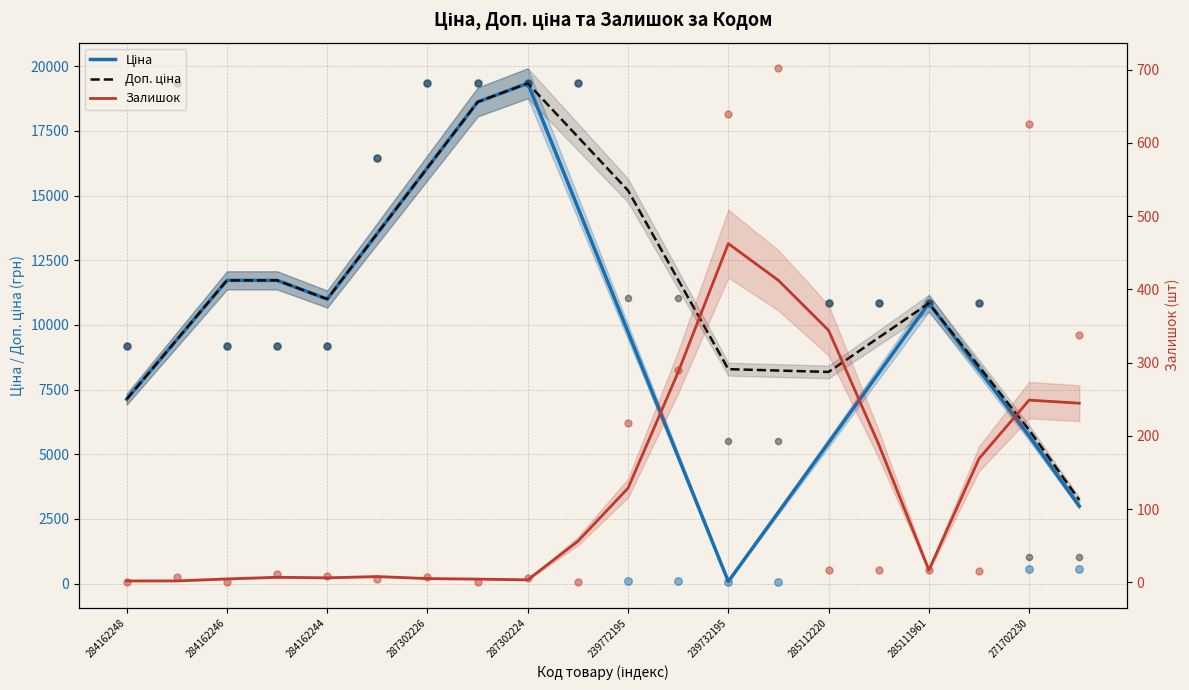

What are all the series names shown in the legend?

Ціна, Доп. ціна, Залишок